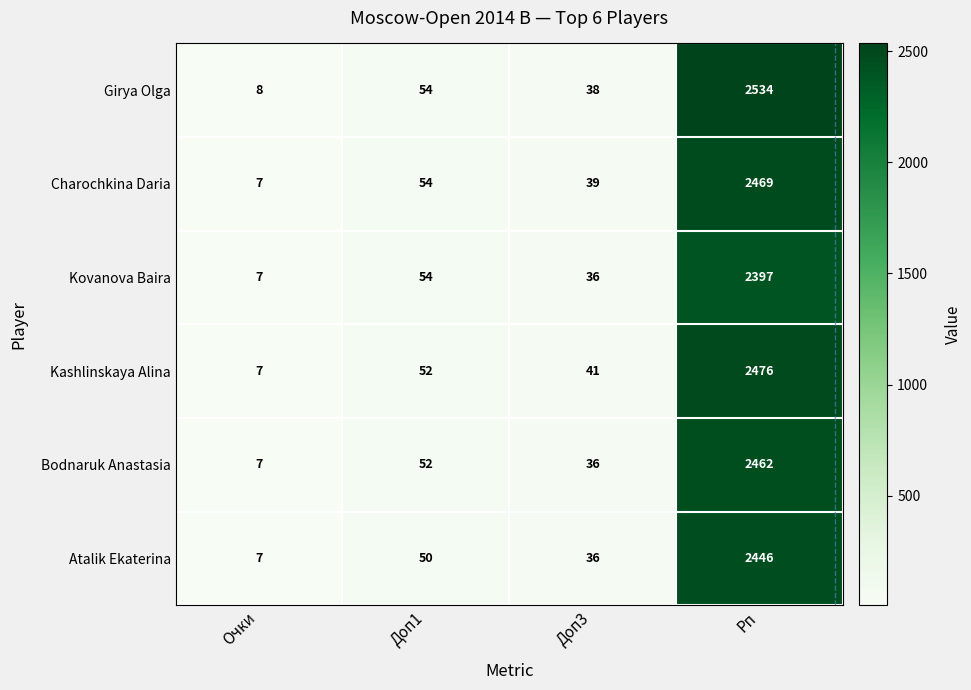

Is it true that Girya Olga equals 80 at Доп1?

False